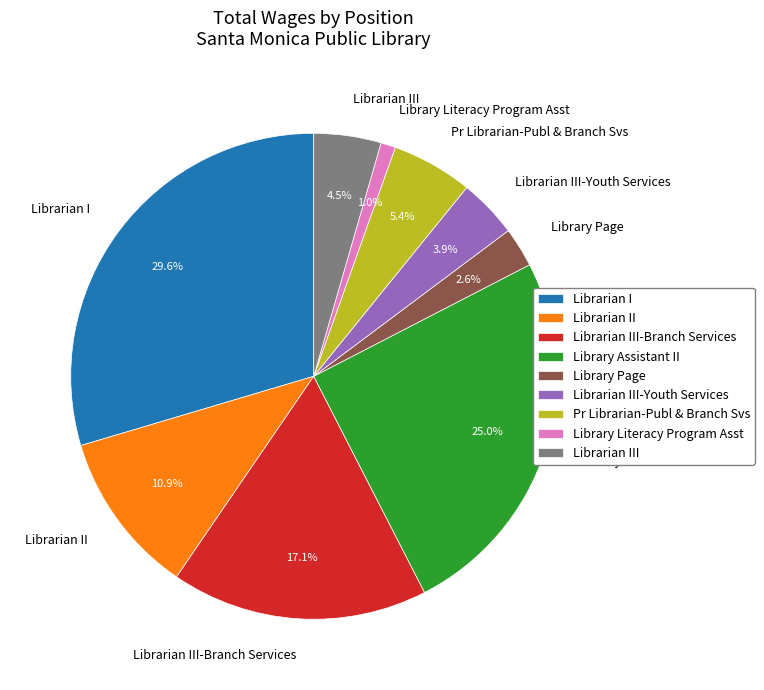

To the nearest percent, what percentage of the pie is Library Literacy Program Asst?

1%